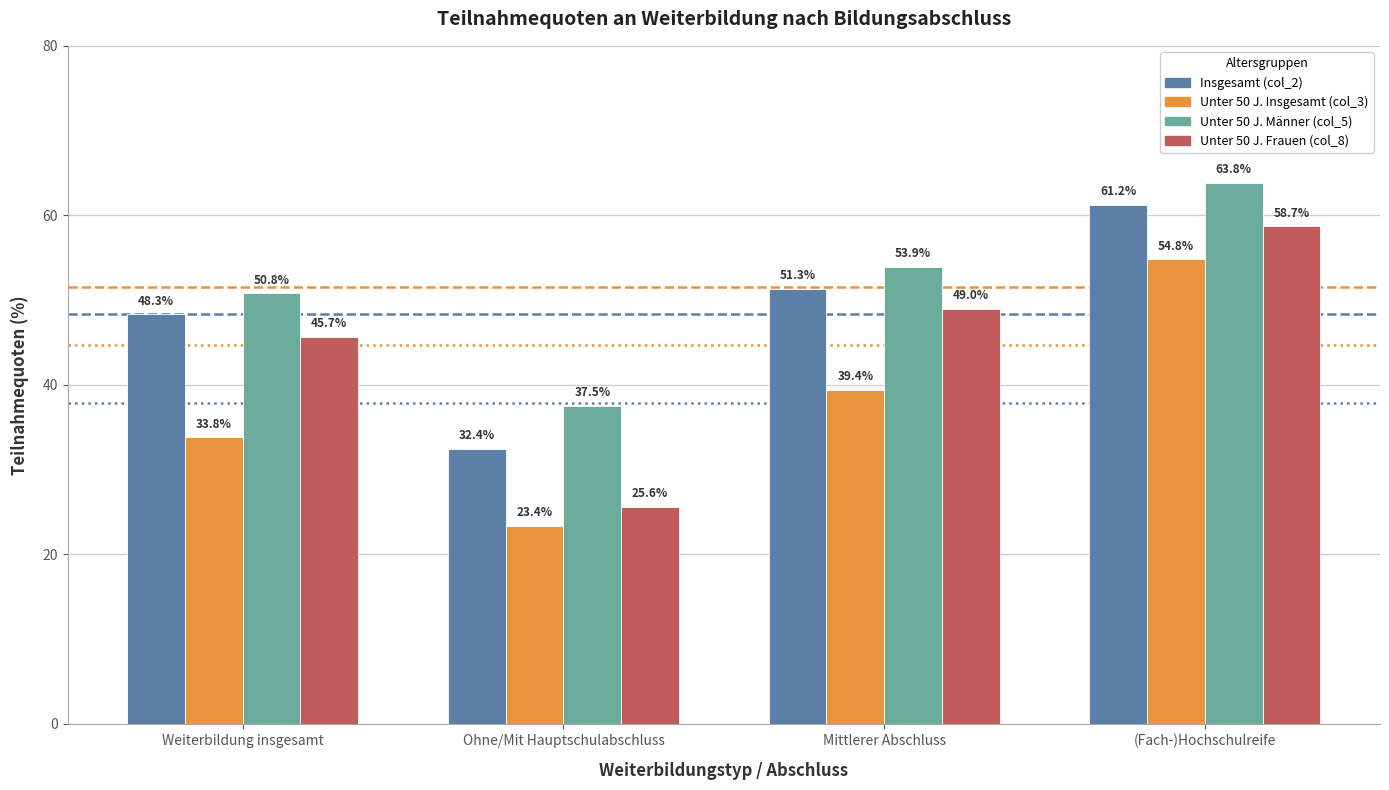

What are all the series names shown in the legend?

Insgesamt (col_2), Unter 50 J. Insgesamt (col_3), Unter 50 J. Männer (col_5), Unter 50 J. Frauen (col_8)